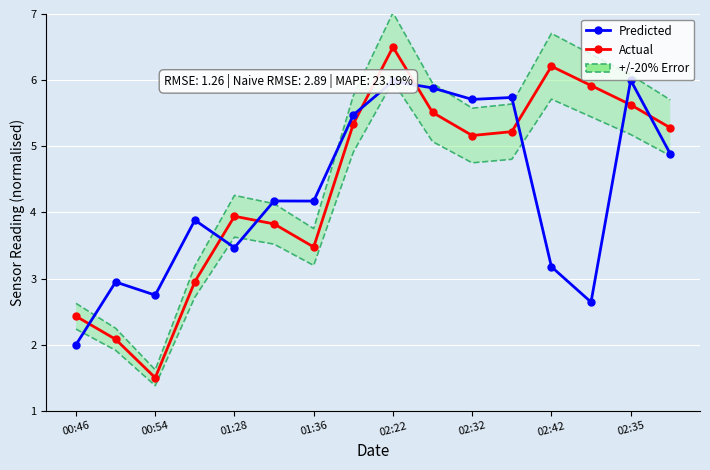

How many times do Actual and Predicted cross each other?

8